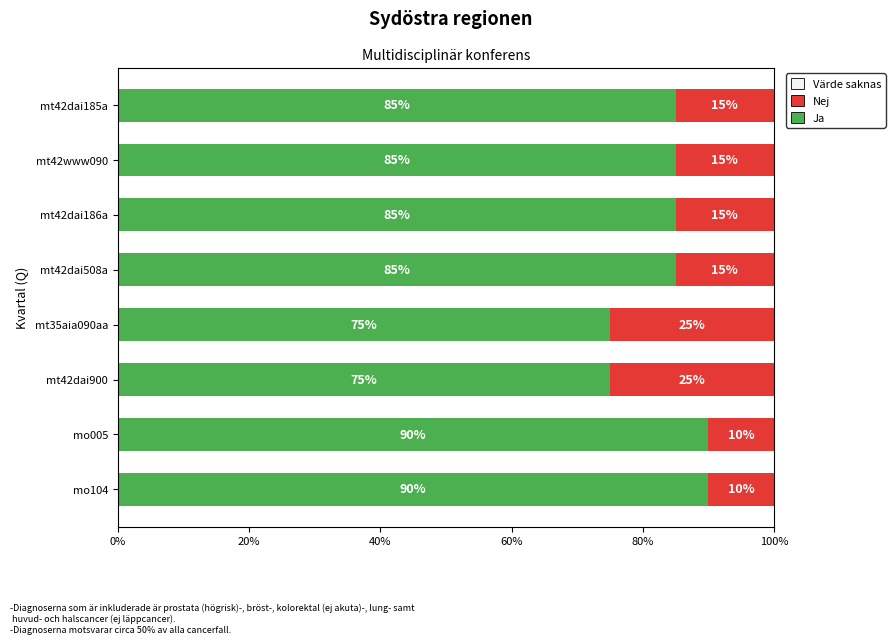

The Ja series shows 112 at mt42www090. True or false?

False